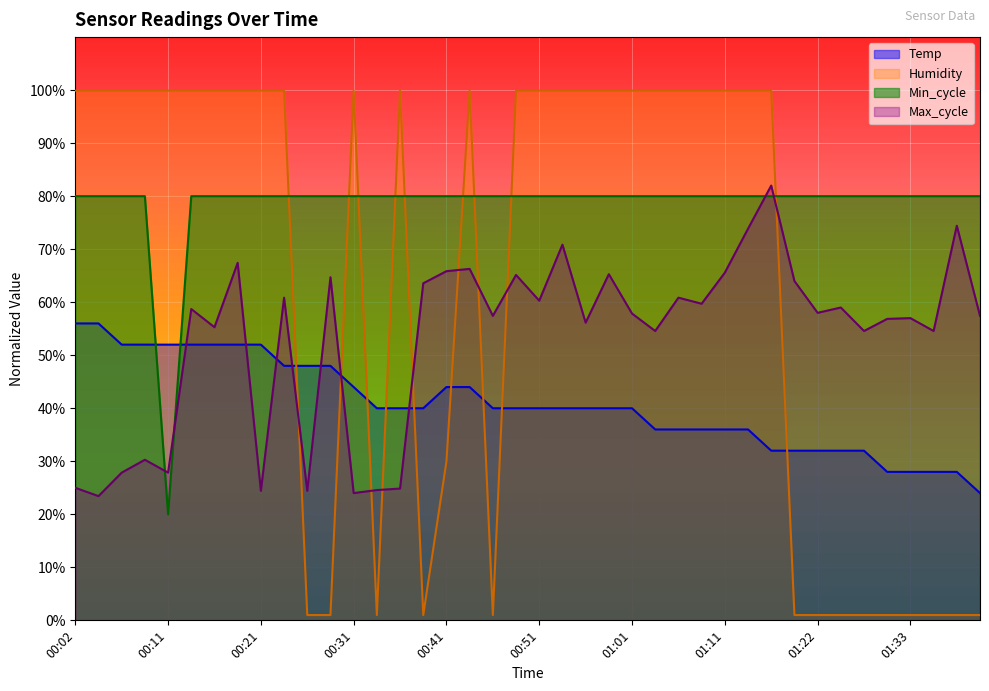

What are all the series names shown in the legend?

Temp, Humidity, Min_cycle, Max_cycle